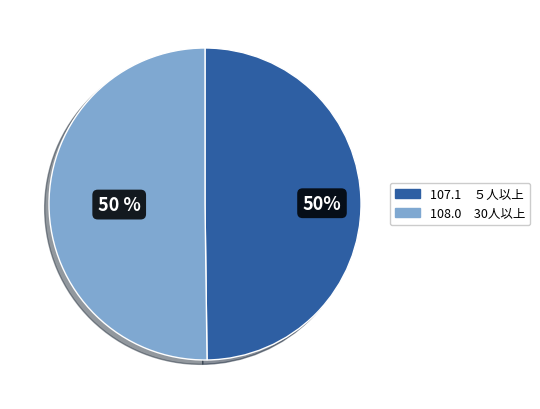

To the nearest percent, what is the average slice percentage?

50%